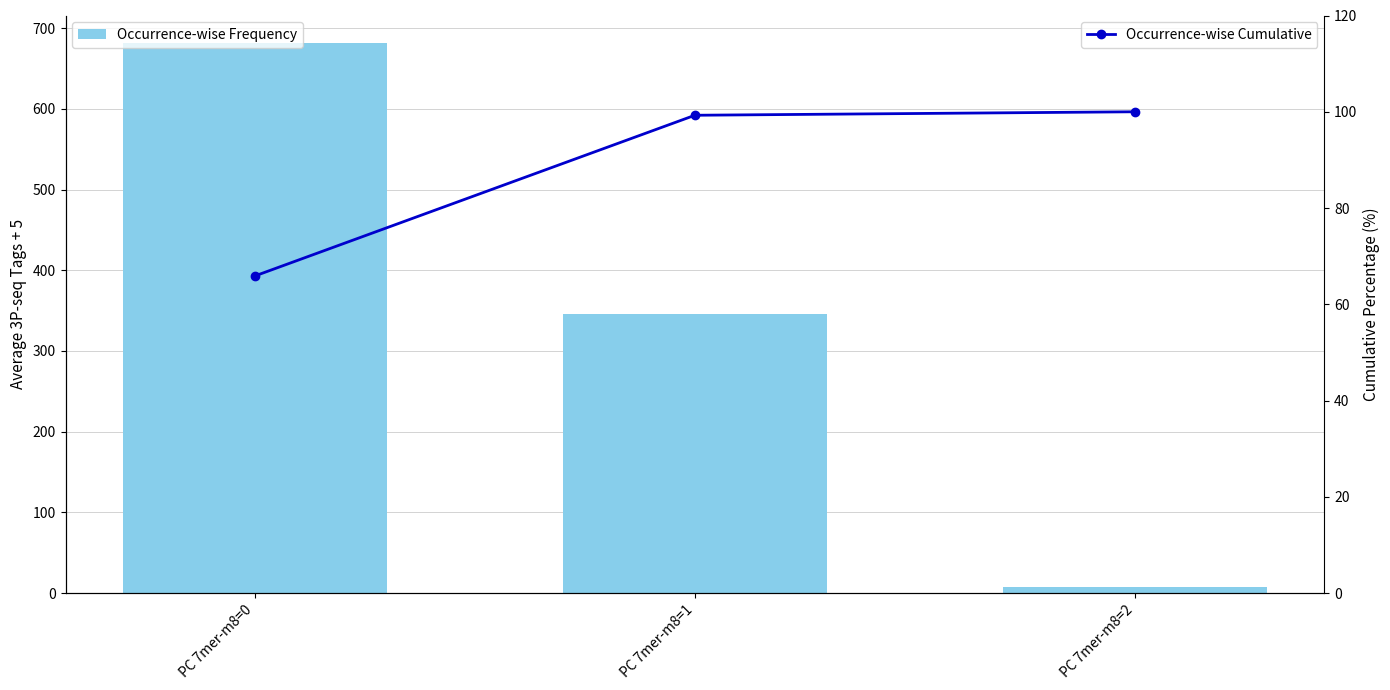

Reading right to left, transcribe all the data shown in this chart.

Occurrence-wise Frequency: 7.5	345.4	681.5
Occurrence-wise Cumulative: 100.0	99.3	65.9